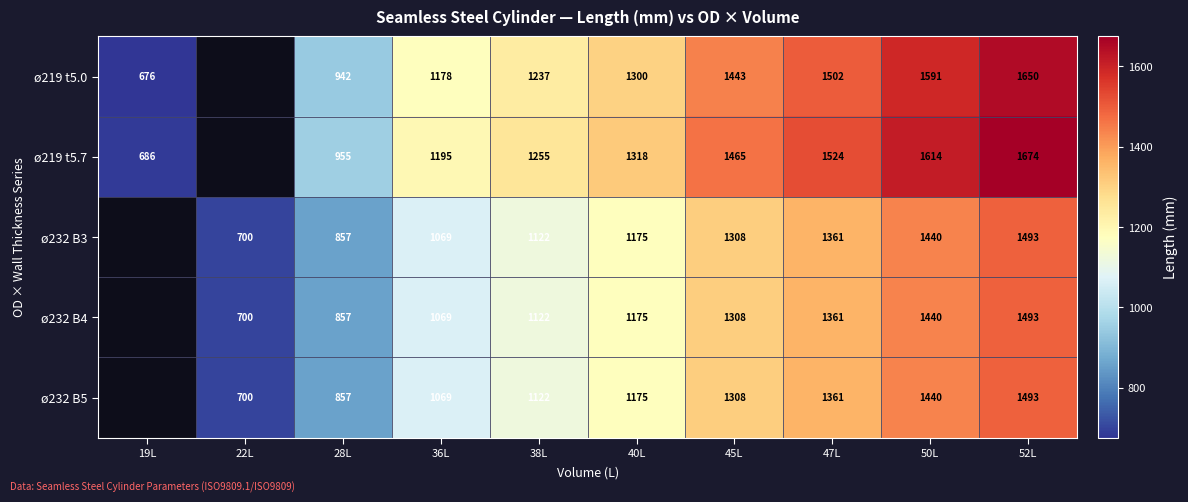

Is it true that ø219 t5.0 equals 1300 at 40L?

True